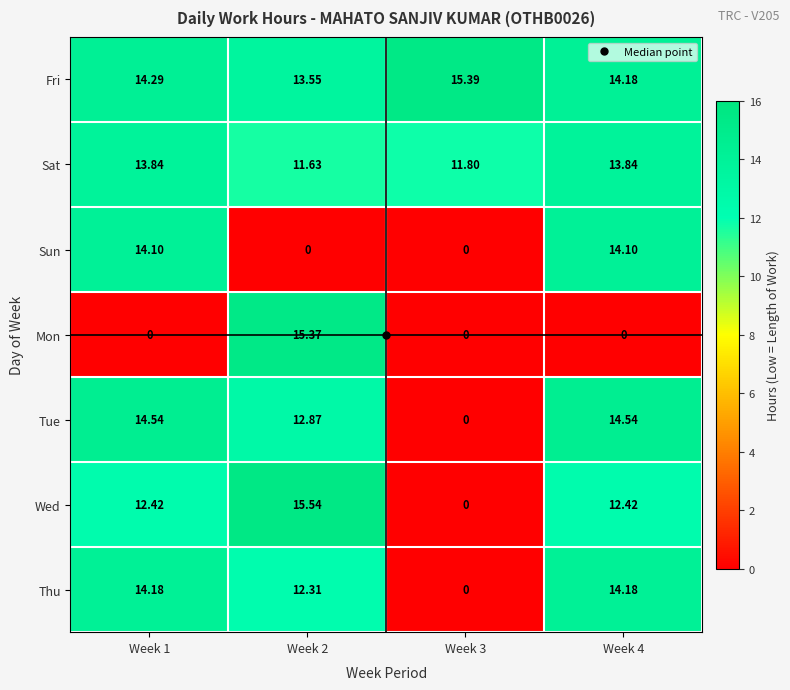

Which series has the largest range (max minus min)?

Wed